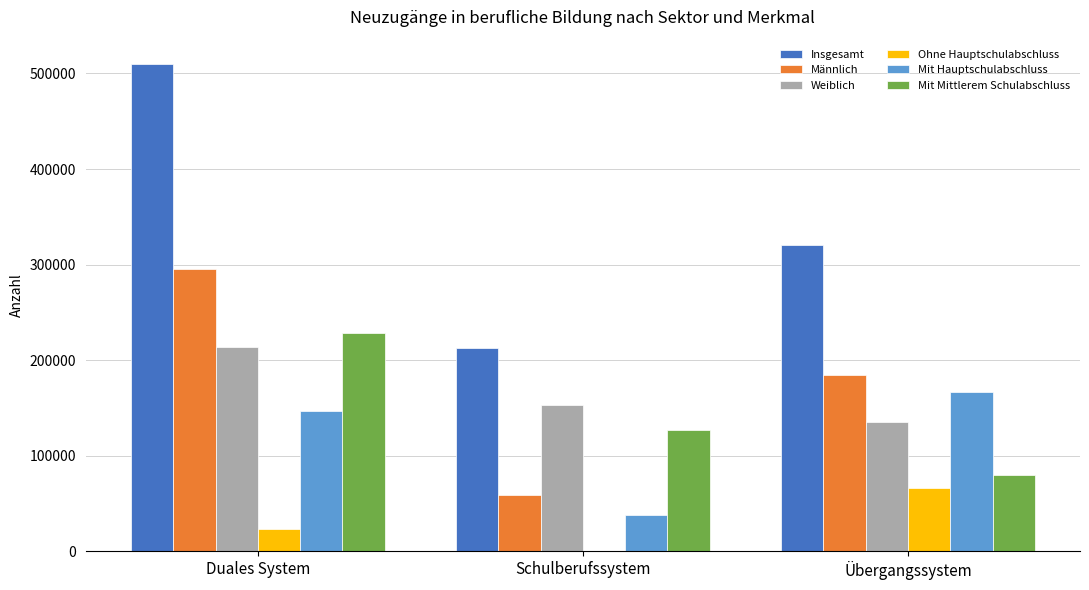

What value does the Männlich series have at Duales System?

295830